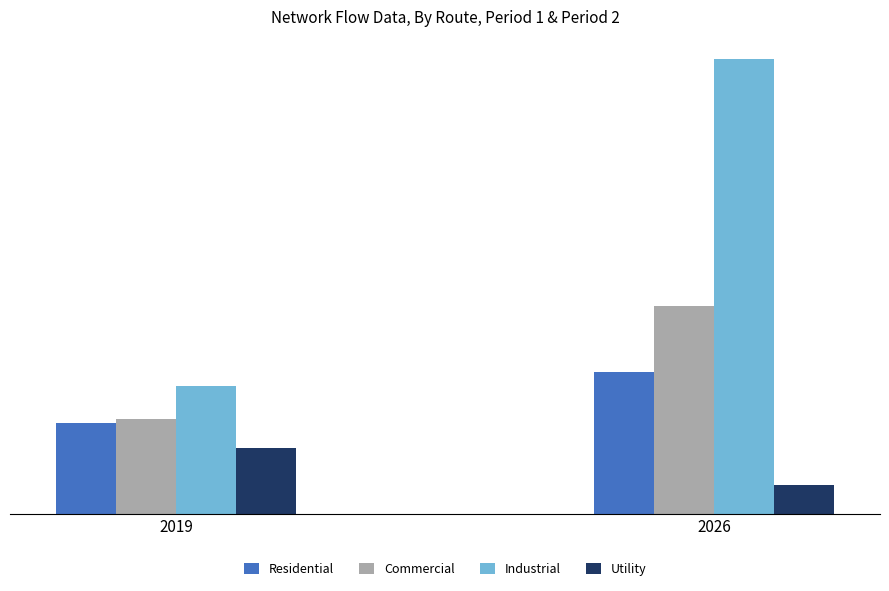

What is the value of the Industrial bar at the 1st from the left?

21